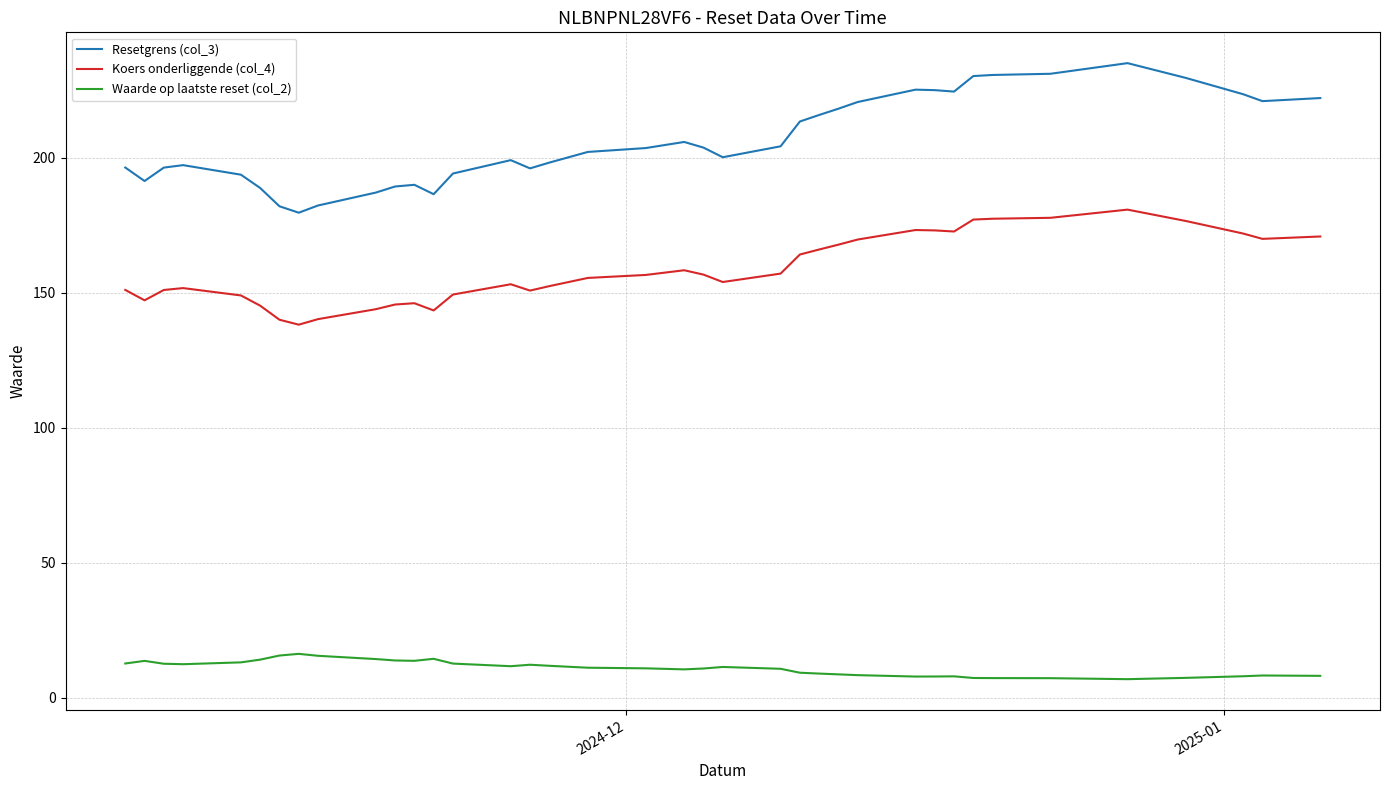

True or false: Resetgrens (col_3) and Waarde op laatste reset (col_2) cross at least once.

False